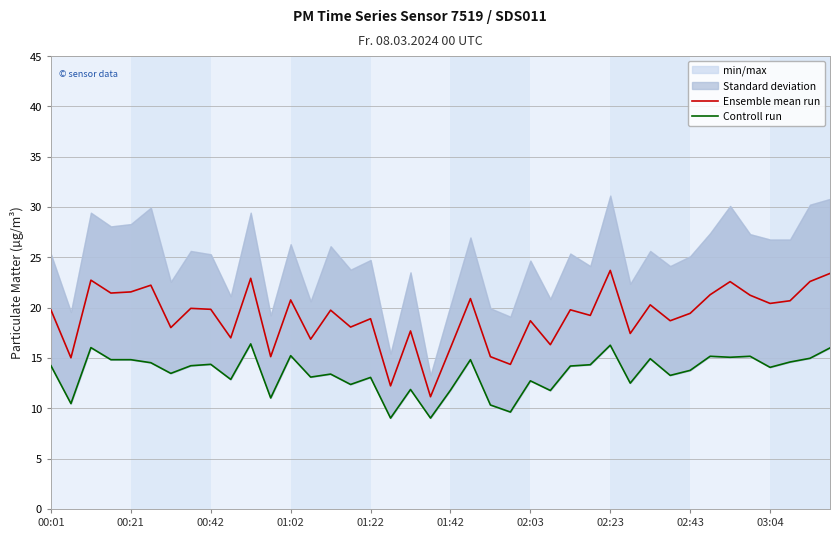

What position from the left is 30?

31